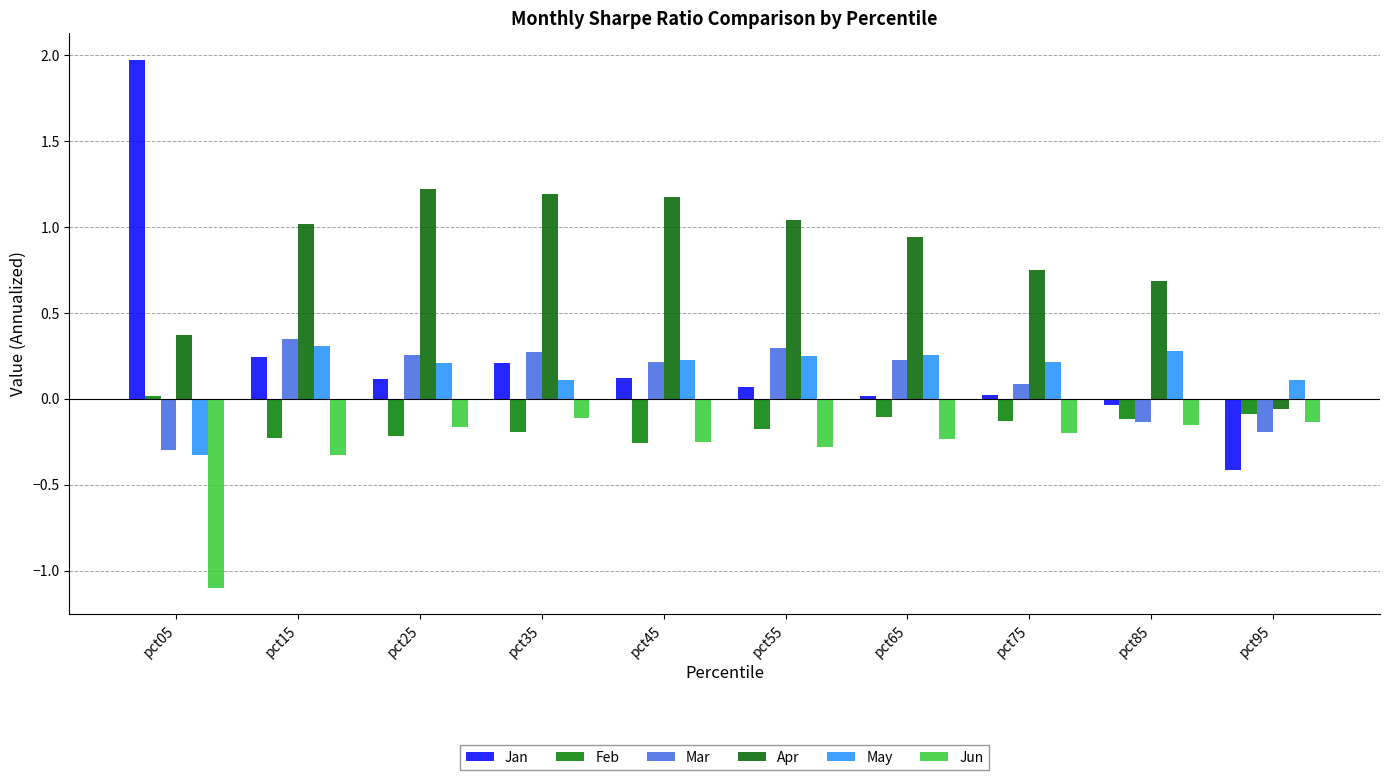

Which series has the widest spread of values?

Jan